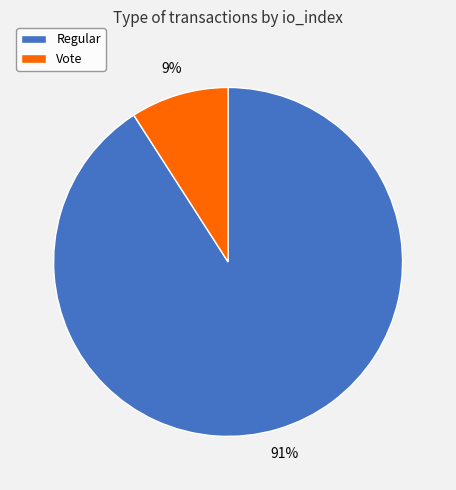

What percentage is the Vote slice, to the nearest percent?

9%